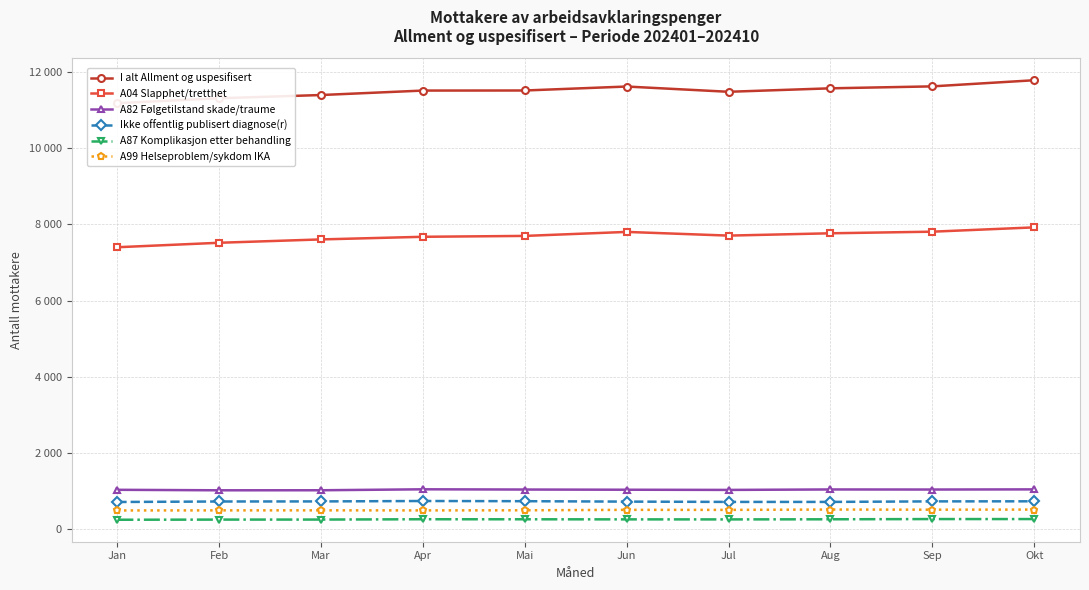

What is the label of the 7th point from the right?

Apr